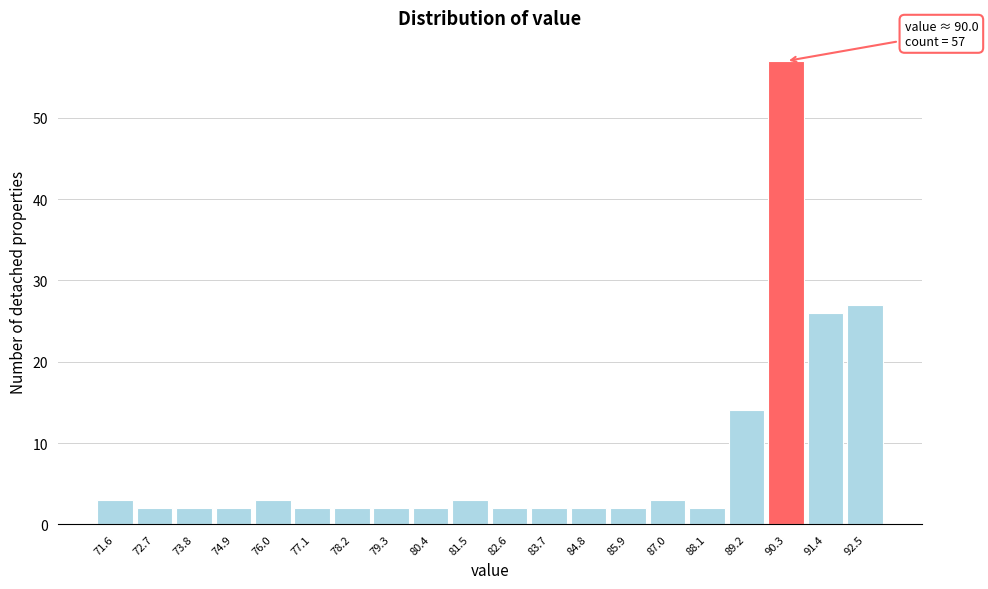

Which range on the x-axis has the tallest bar?

89.8 to 90.8